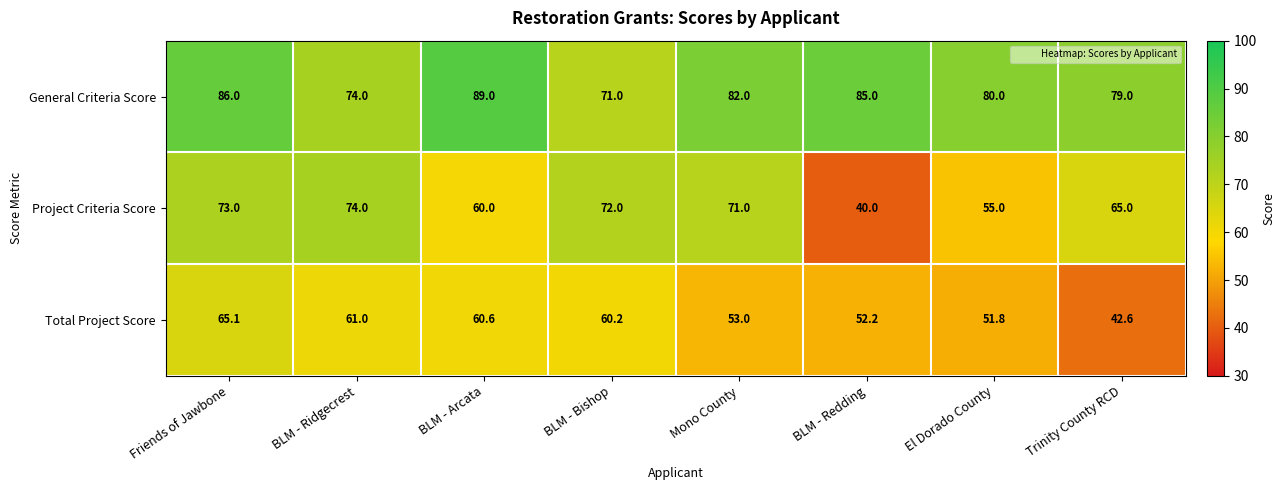

What is the sum of all Project Criteria Score values?

510.0